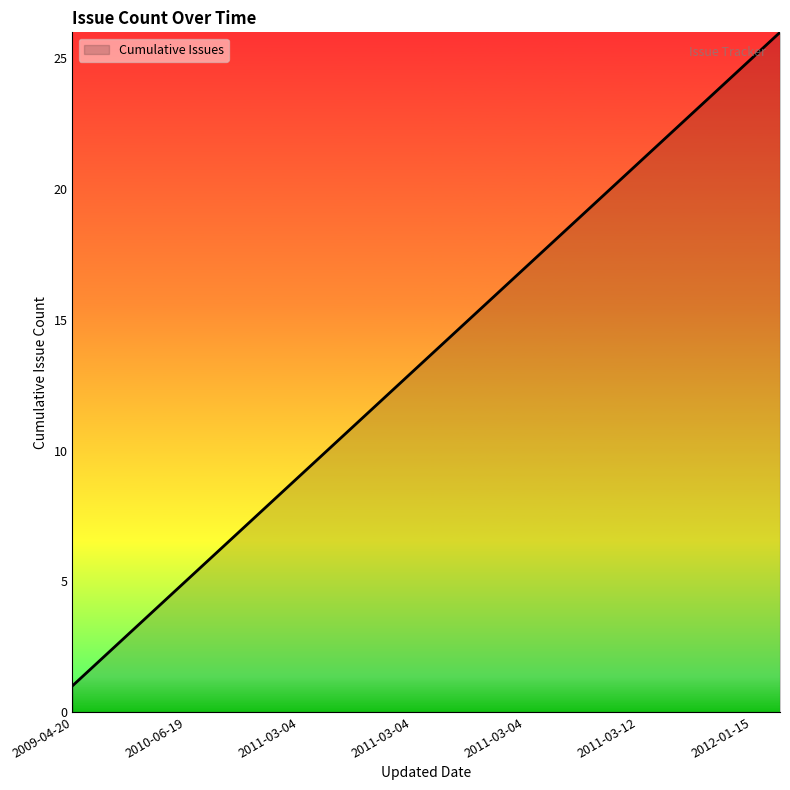

What is the difference between the second highest and minimum values?

24